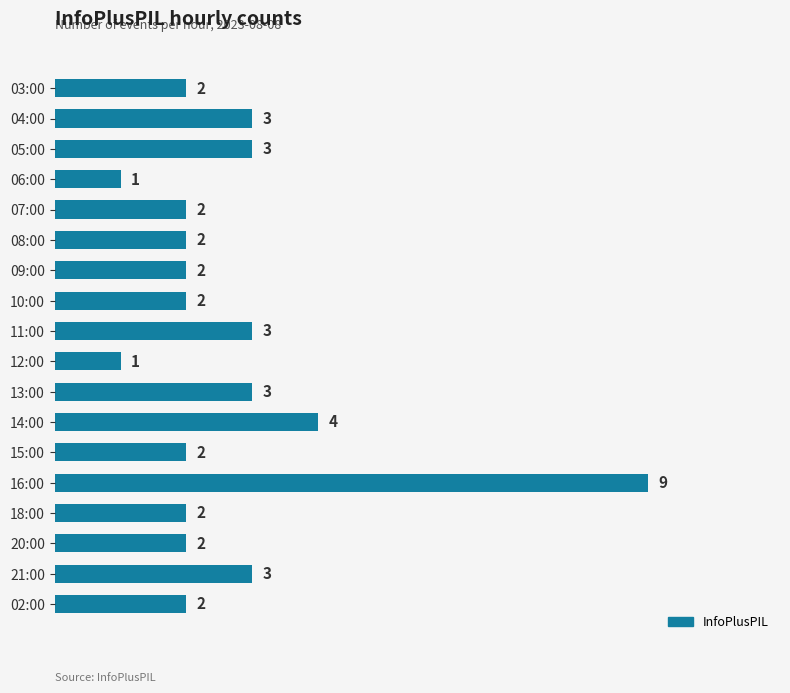

Reading top to bottom, transcribe all the data shown in this chart.

03:00=2	04:00=3	05:00=3	06:00=1	07:00=2	08:00=2	09:00=2	10:00=2	11:00=3	12:00=1	13:00=3	14:00=4	15:00=2	16:00=9	18:00=2	20:00=2	21:00=3	02:00=2